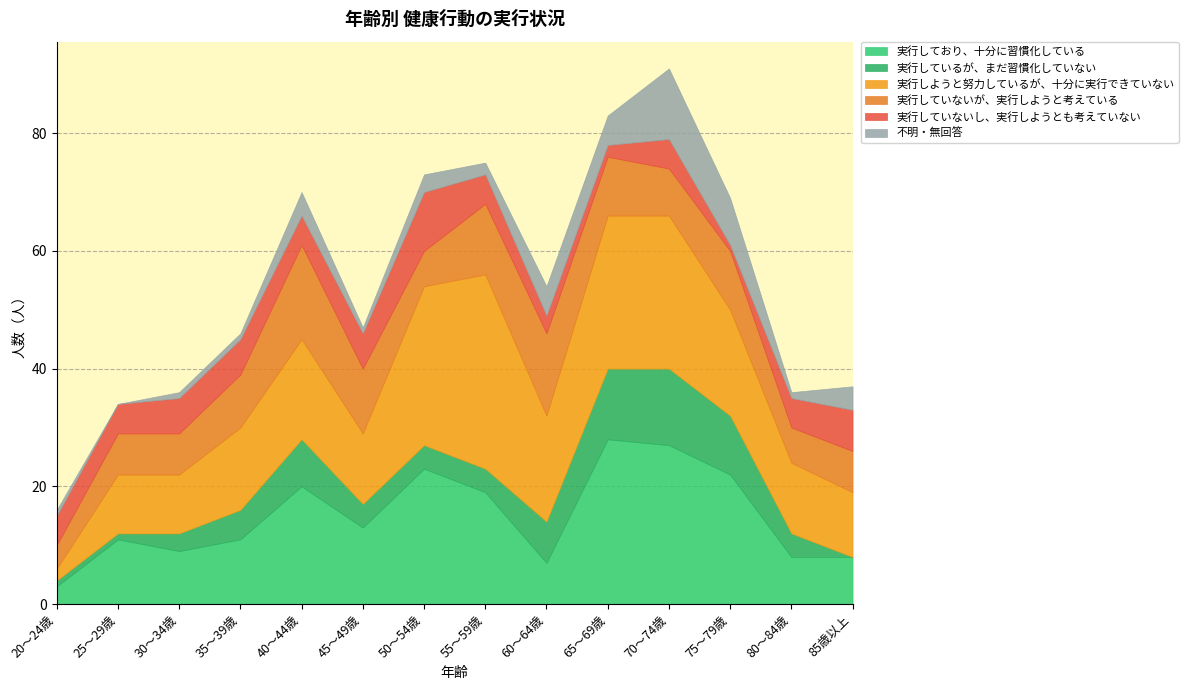

What position from the left is 60～64歳?

9